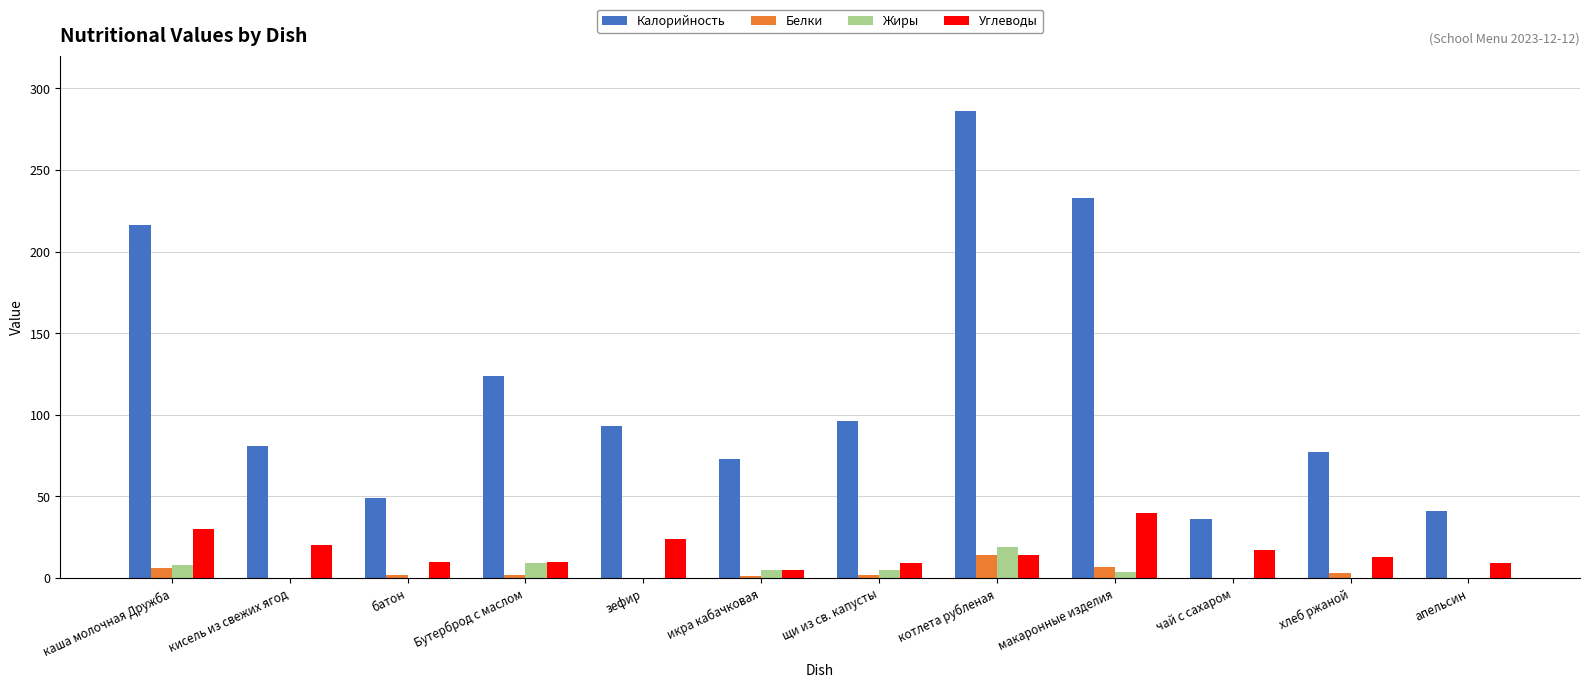

At which category does the chart reach its peak across all series?

котлета рубленая